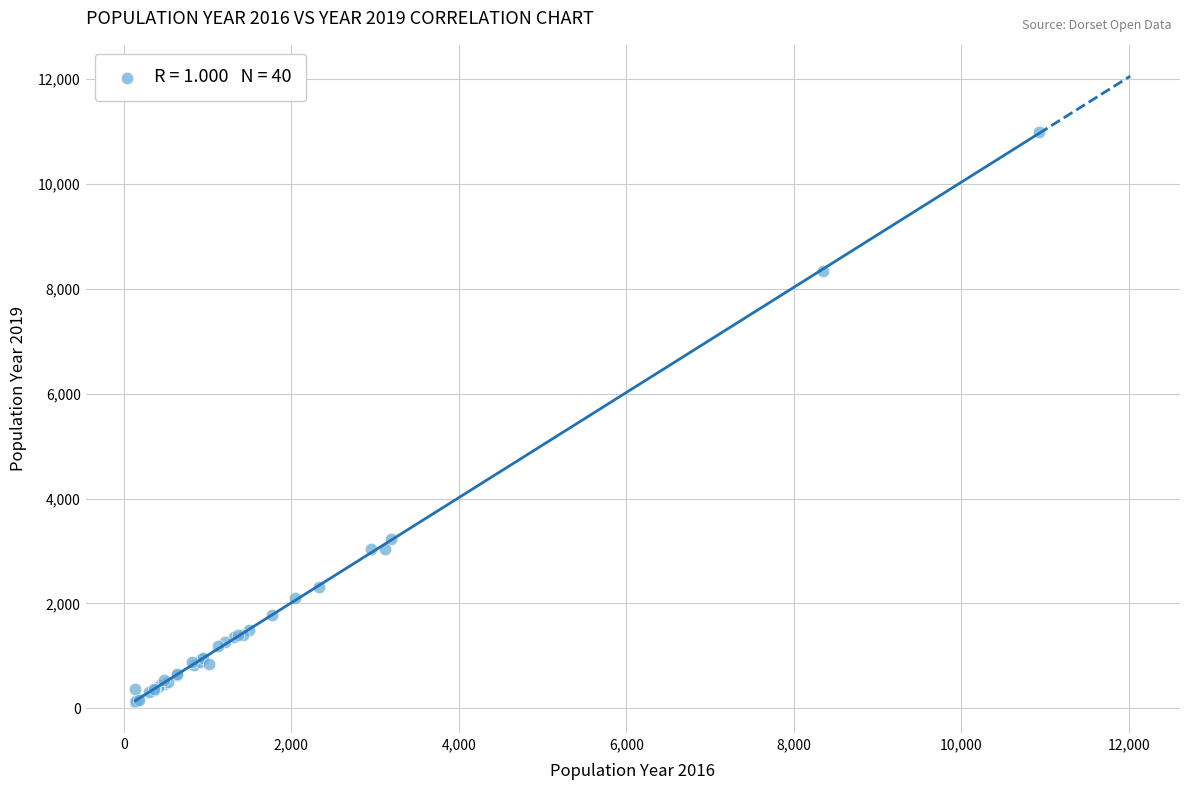

What Y value in the scatter plot is closest to 5559?

3233